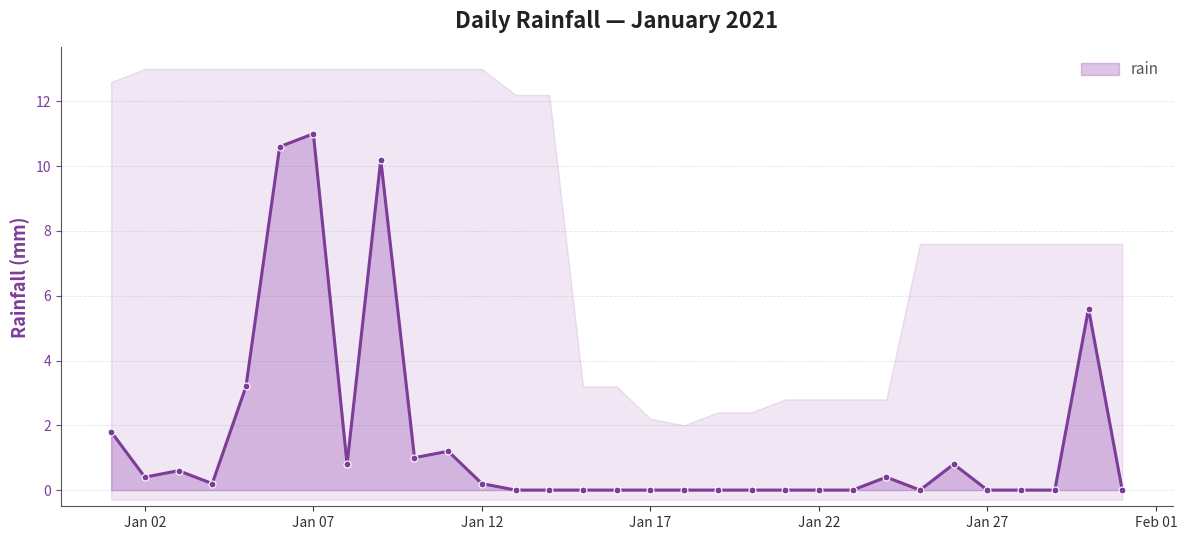

What is the difference between the maximum and second lowest values?

11.0